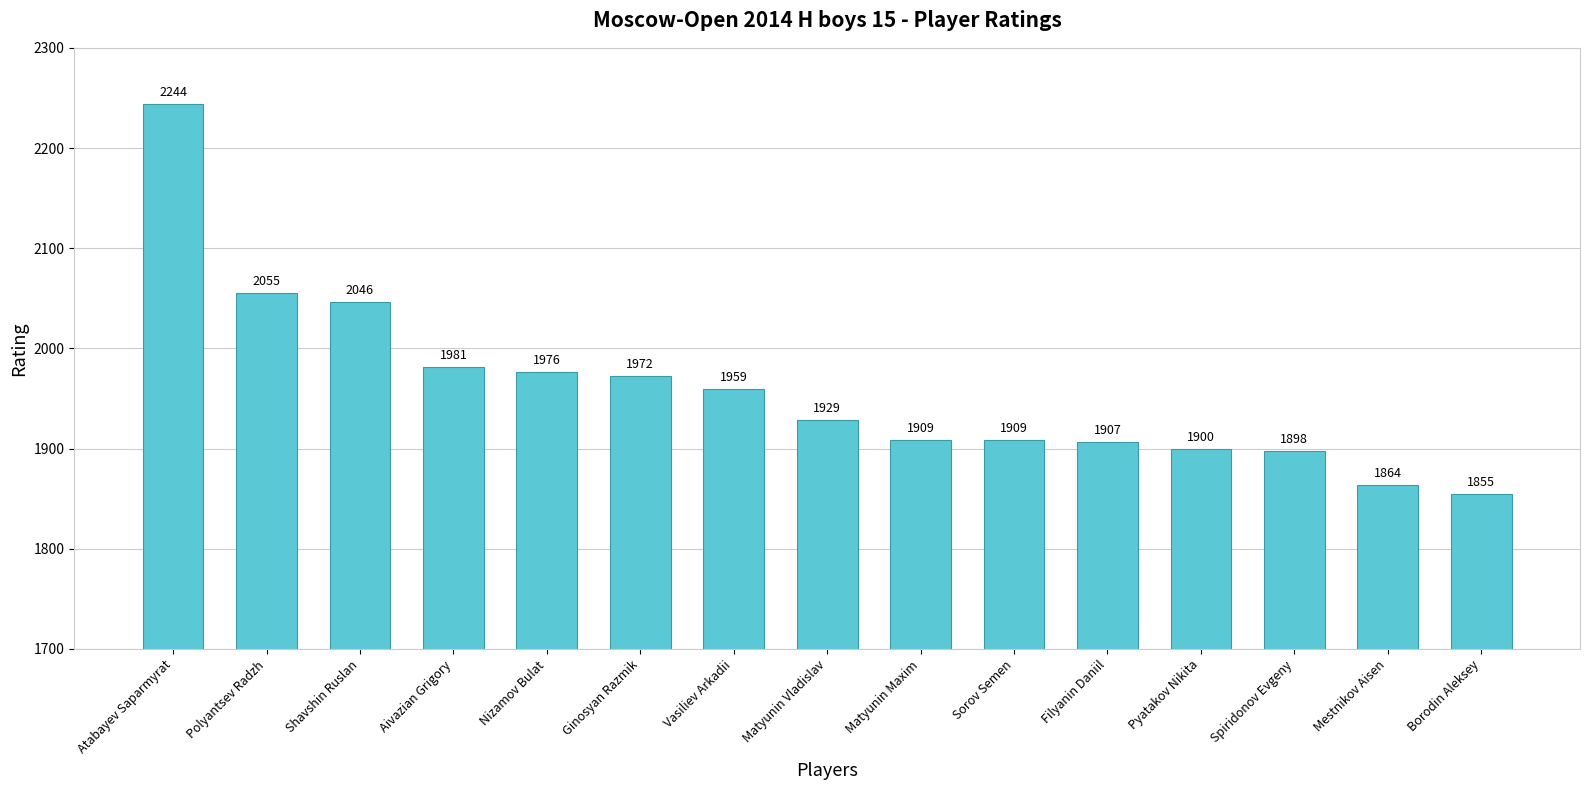

What is the sum of all values?

29404